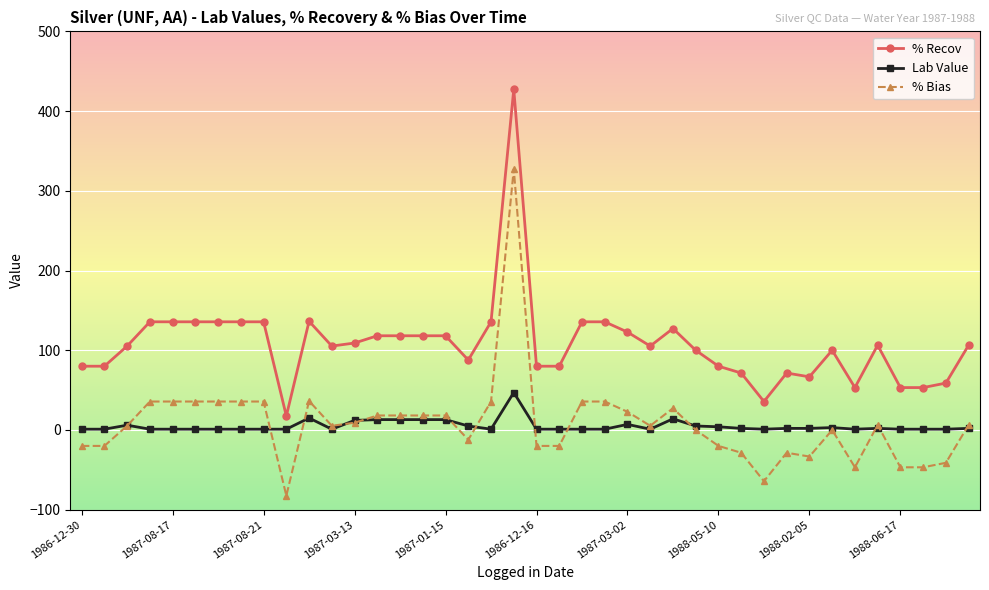

True or false: % Recov and % Bias cross at least once.

False